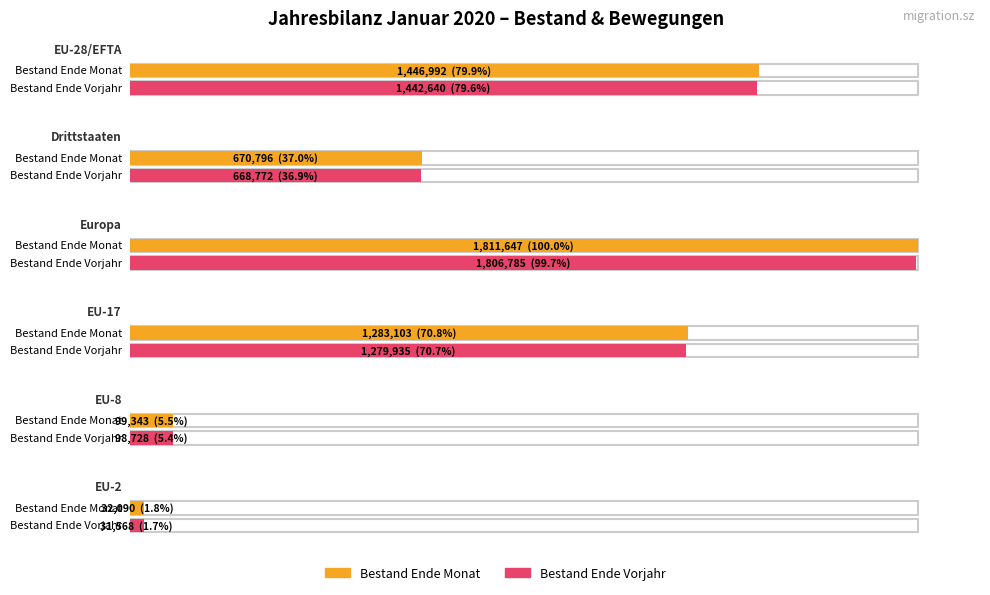

At EU-8, list the series in order from largest to smallest.

Bestand Ende Monat, Bestand Ende Vorjahr